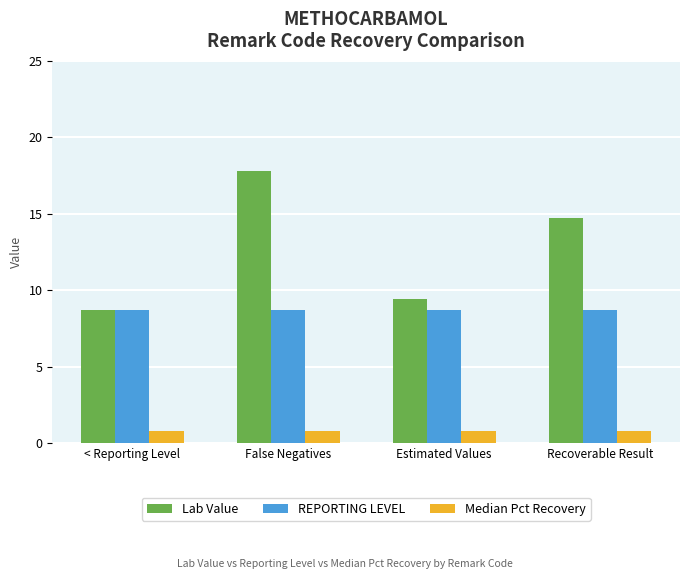

Which series has the widest spread of values?

Lab Value